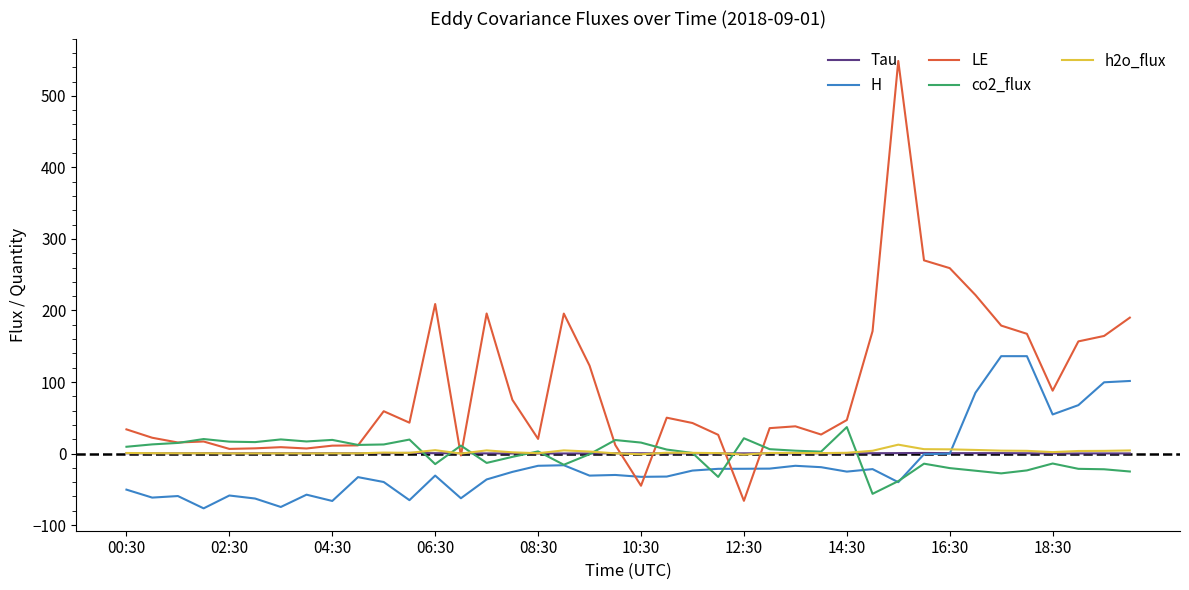

True or false: Tau has more than 2 points higher than both neighbors.

True